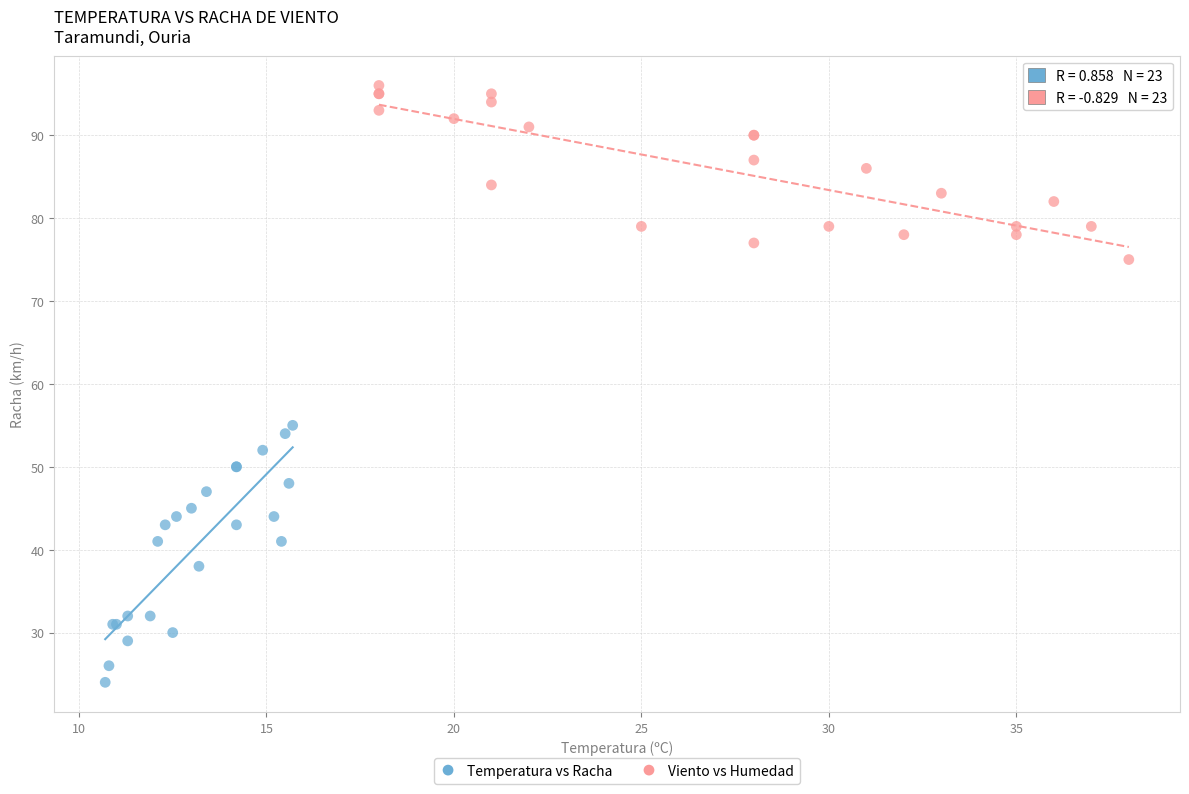

Which series has the widest spread of Y values?

Temperatura vs Racha